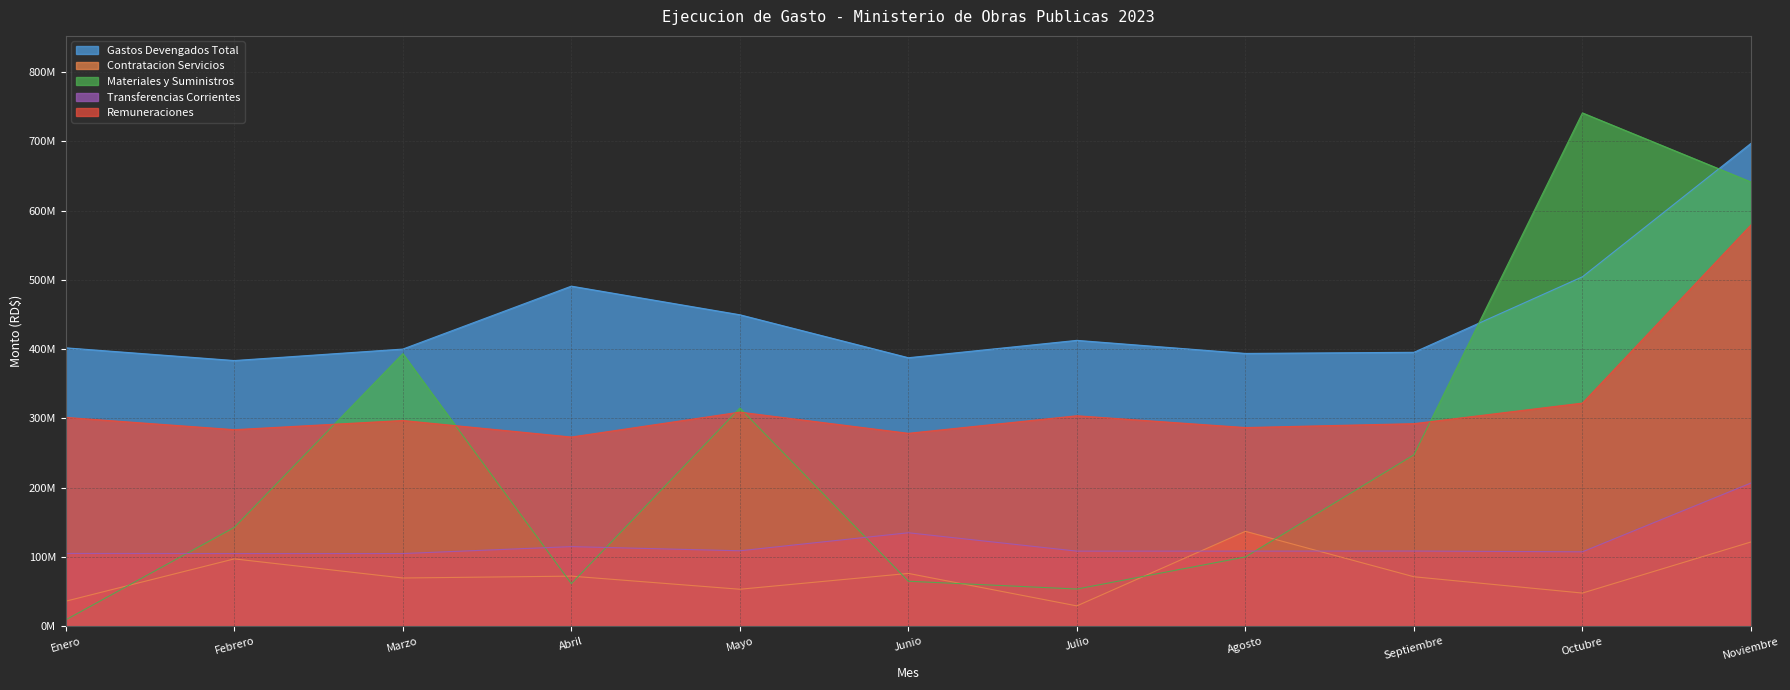

What is the value of the Transferencias Corrientes point at the 2nd from the left?

104965844.3